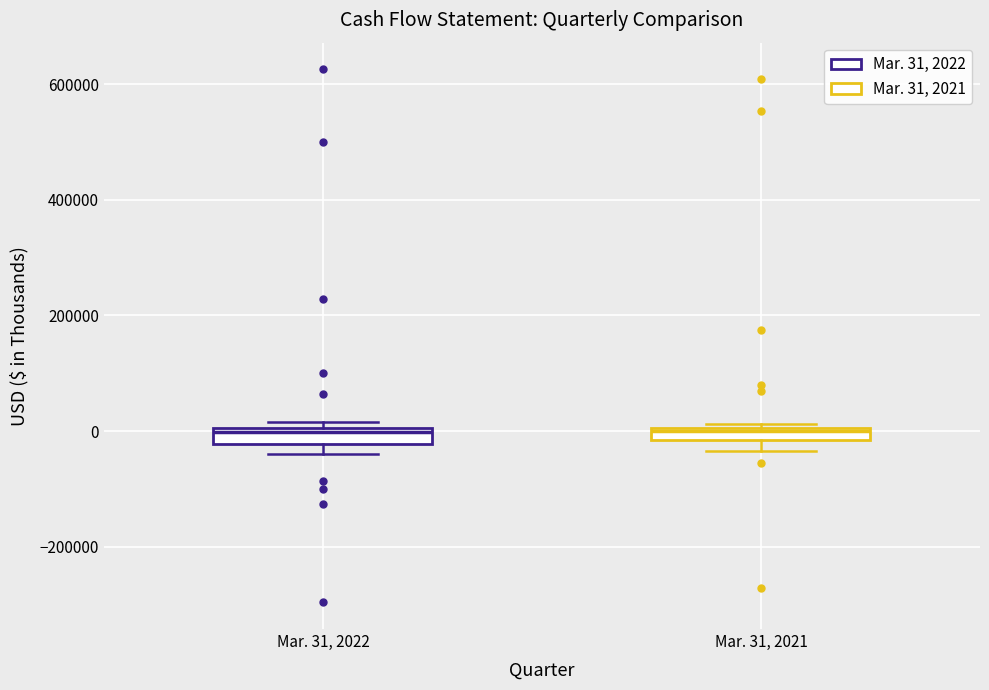

Where is the upper edge of the box for Mar. 31, 2022 on the y-axis? The values are not printed on the chart, so give them approximately, as read against the axis.

0